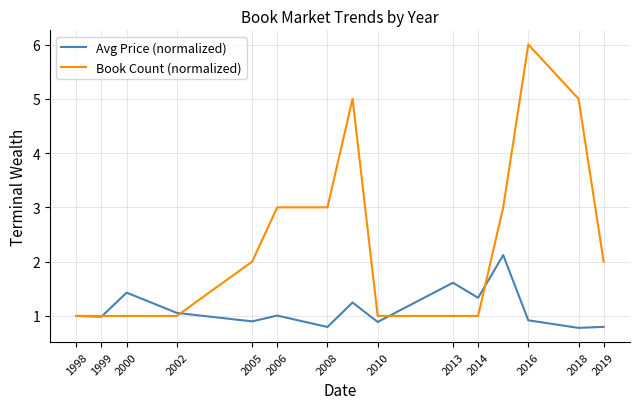

Rank the series by their maximum value, from highest to lowest.

Book Count (normalized), Avg Price (normalized)